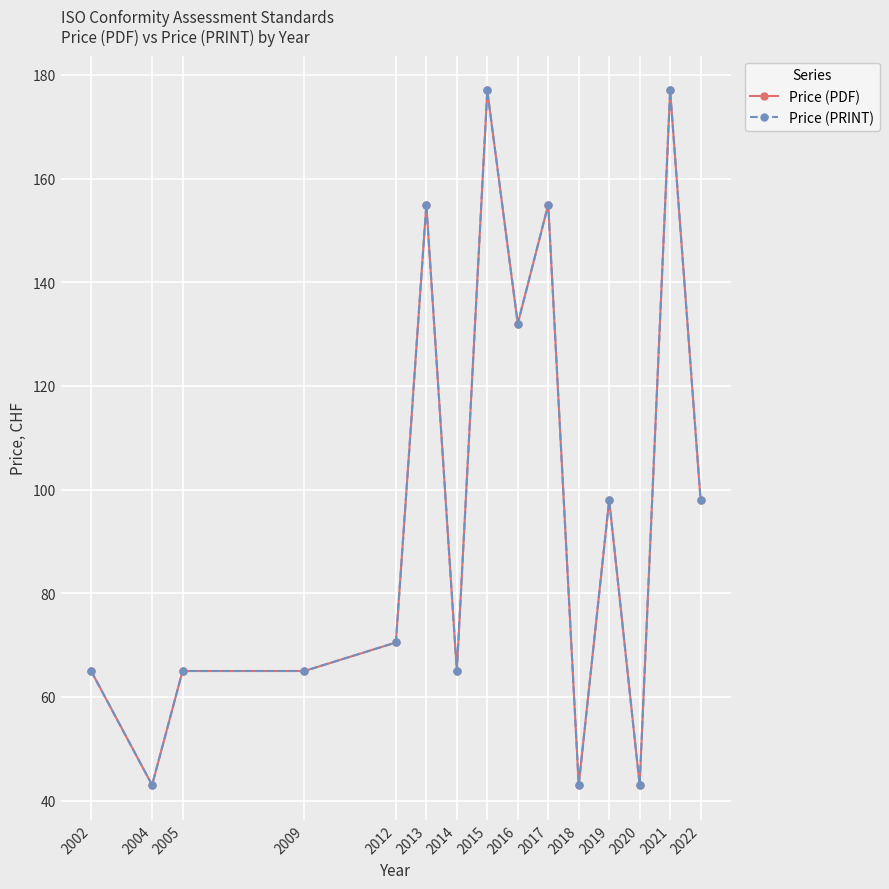

Does the chart have visible grid lines?

Yes